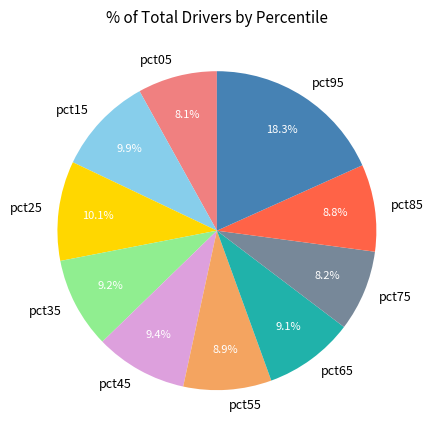

Is there a majority slice in this chart?

No